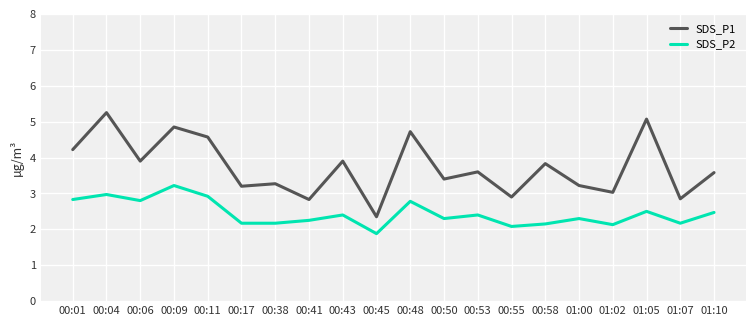

What is the total value across all series at 01:05?

7.6